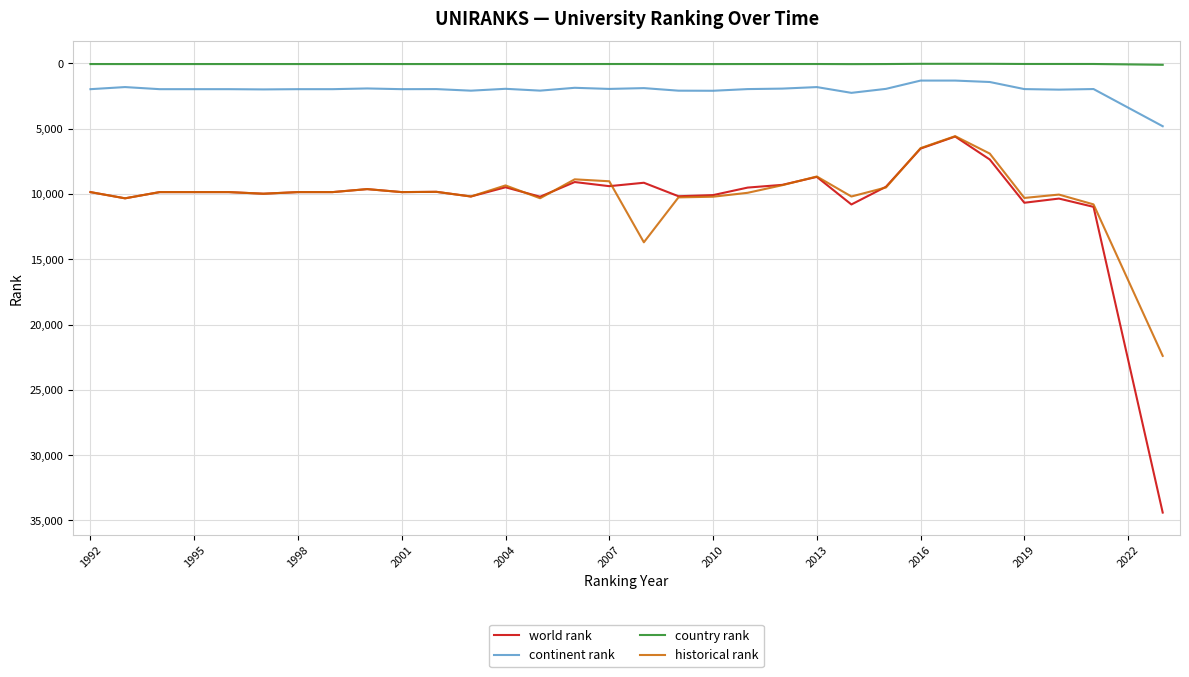

List the series in order of their peak value, highest first.

world rank, historical rank, continent rank, country rank